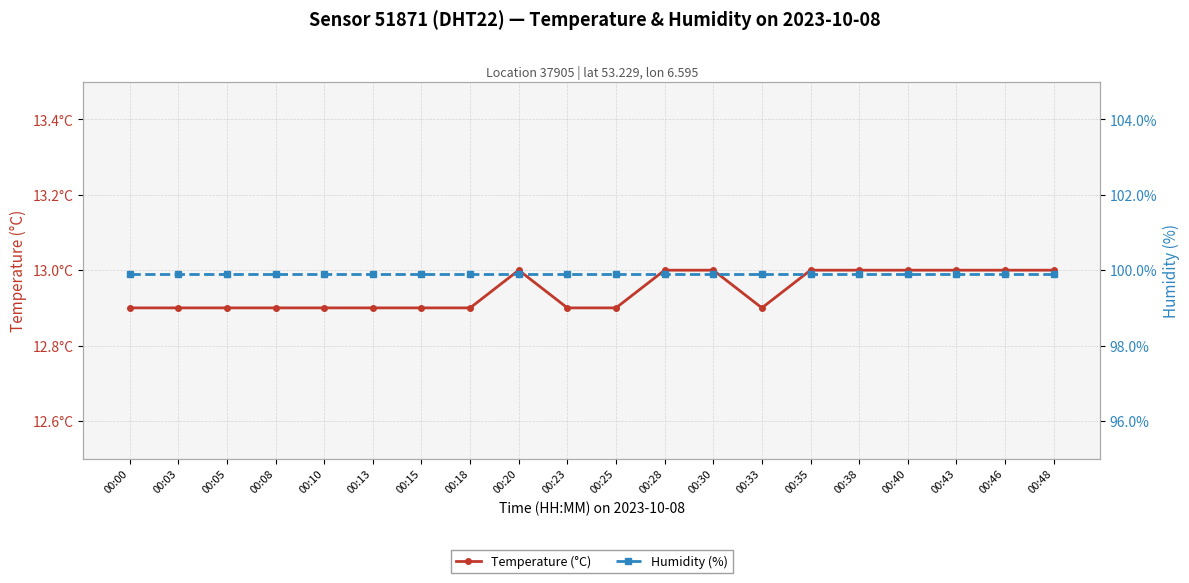

Reading right to left, list all the values displayed in this chart.

Temperature (°C): 00:48=13.0	00:46=13.0	00:43=13.0	00:40=13.0	00:38=13.0	00:35=13.0	00:33=12.9	00:30=13.0	00:28=13.0	00:25=12.9	00:23=12.9	00:20=13.0	00:18=12.9	00:15=12.9	00:13=12.9	00:10=12.9	00:08=12.9	00:05=12.9	00:03=12.9	00:00=12.9
Humidity (%): 00:48=99.9	00:46=99.9	00:43=99.9	00:40=99.9	00:38=99.9	00:35=99.9	00:33=99.9	00:30=99.9	00:28=99.9	00:25=99.9	00:23=99.9	00:20=99.9	00:18=99.9	00:15=99.9	00:13=99.9	00:10=99.9	00:08=99.9	00:05=99.9	00:03=99.9	00:00=99.9